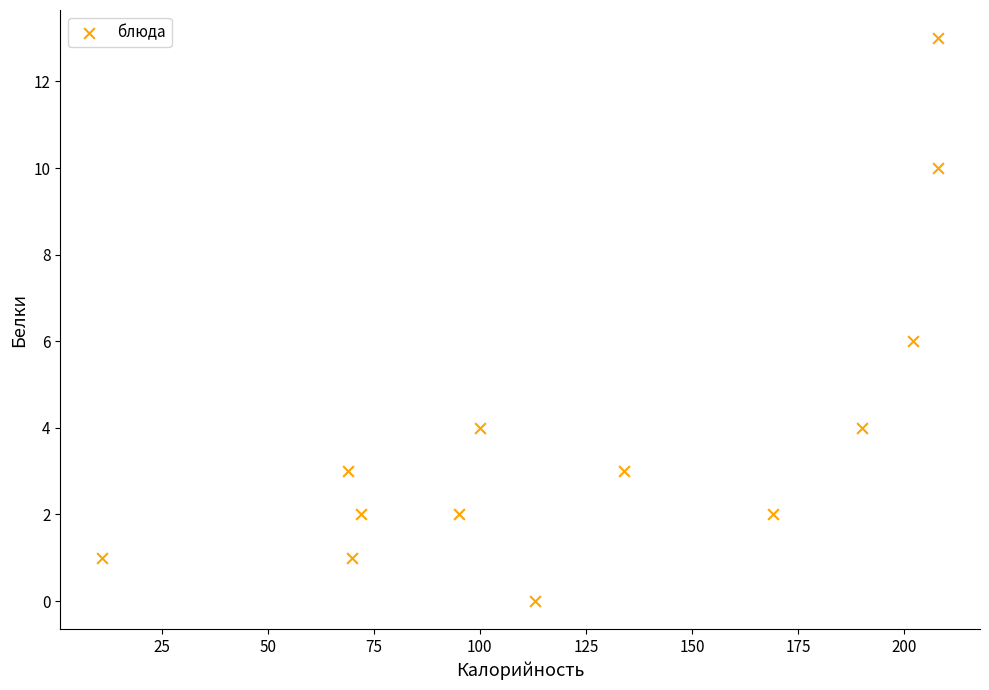

What is the range of X values (max minus min)?

197